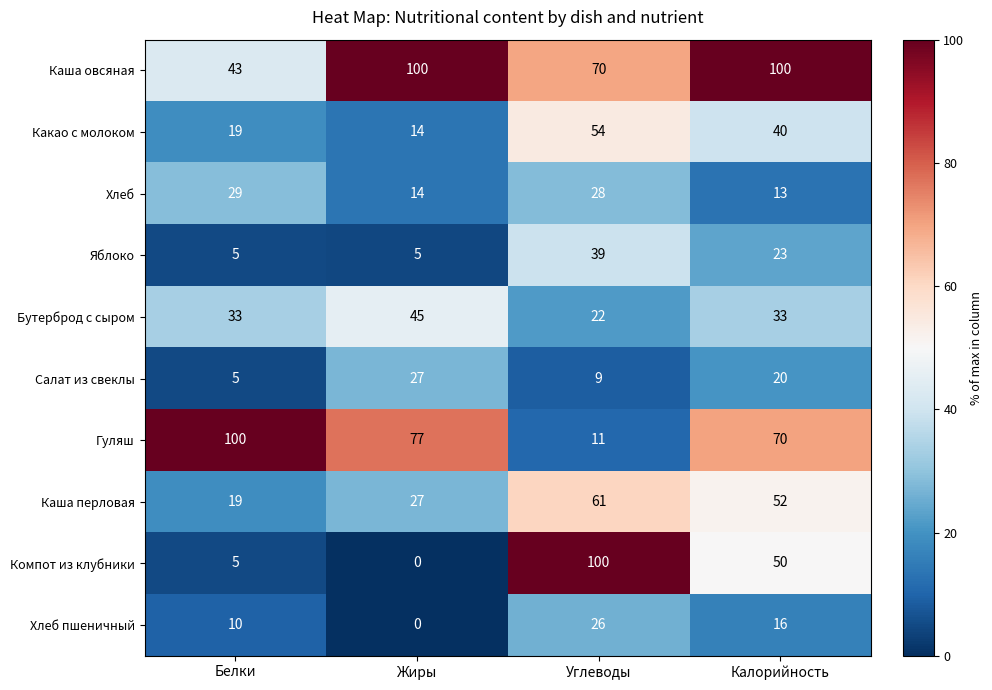

At how many categories does at least one series exceed 92?

4